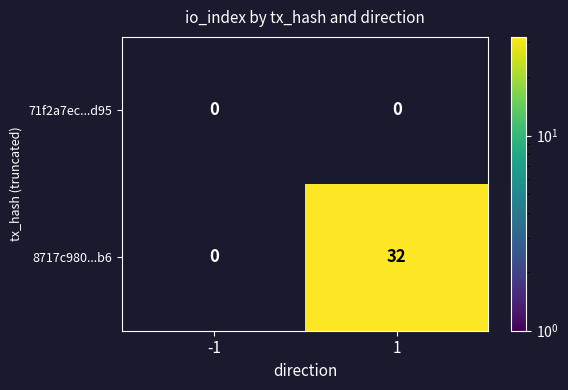

True or false: 8717c980...b6 has a value of 51 at 1.

False